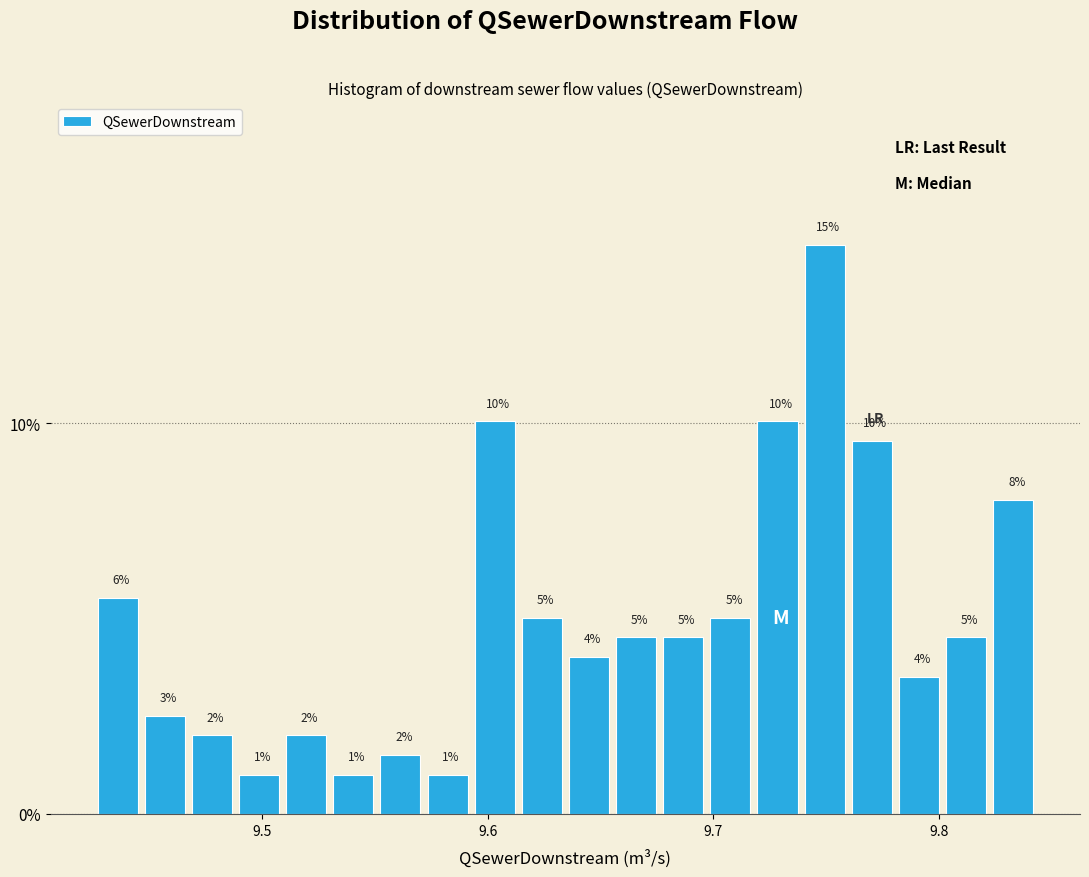

Read against the x-axis, roughly where is the centre of the tallest bar?

9.75